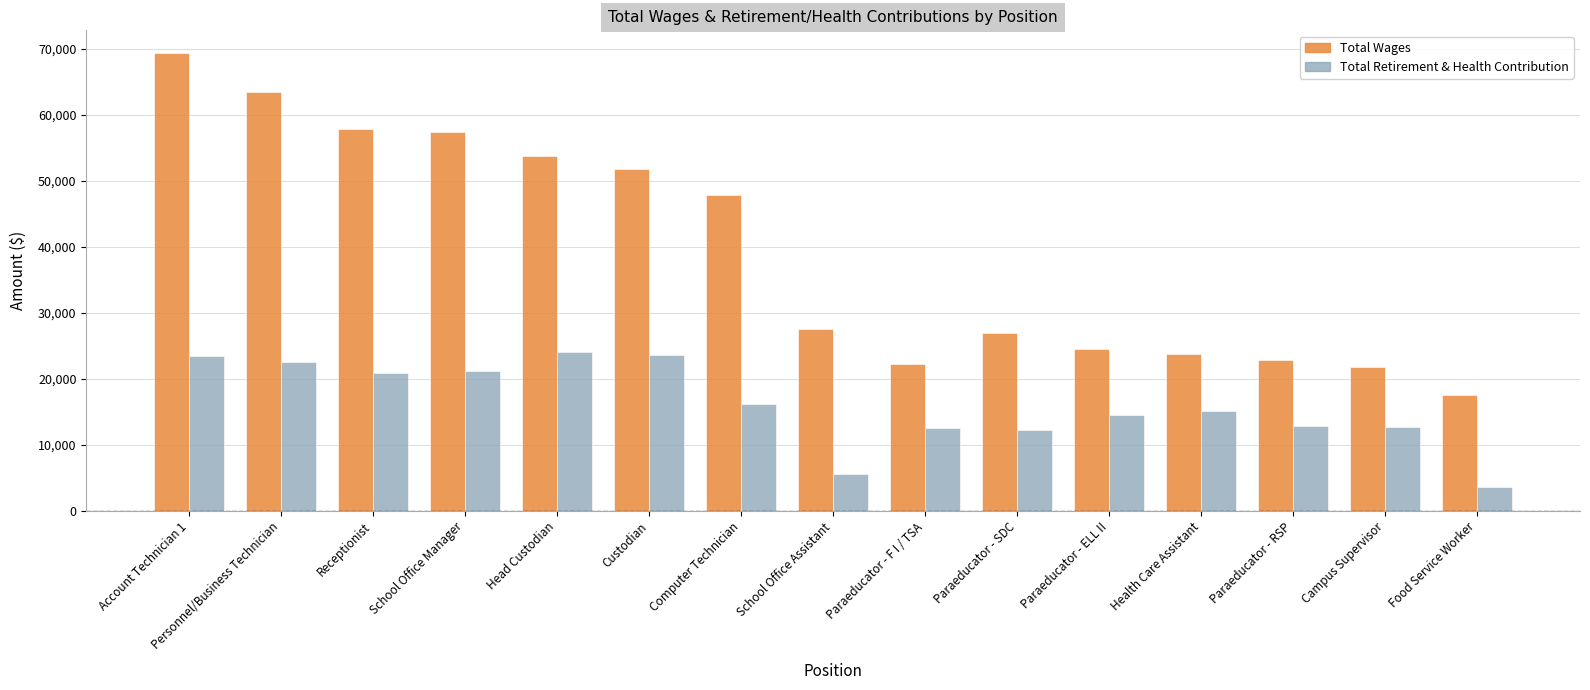

What is the minimum value shown in the chart?

3535